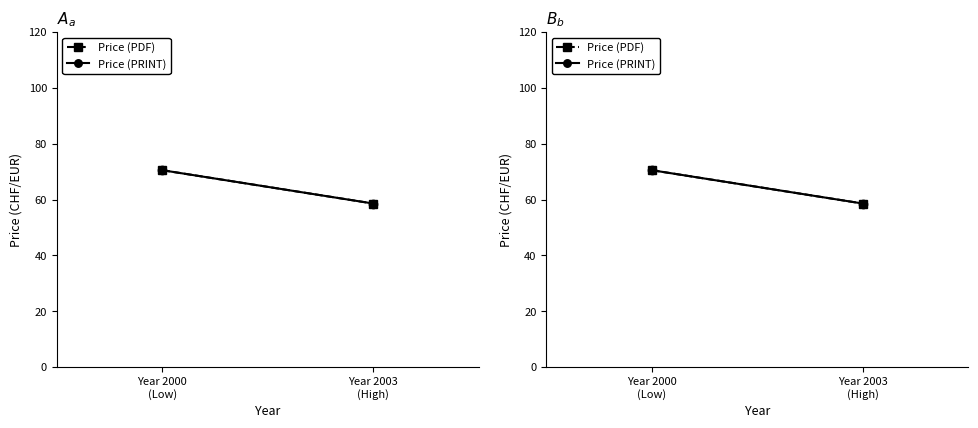

What is the label of the 2nd point from the left?

Year 2003
(High)